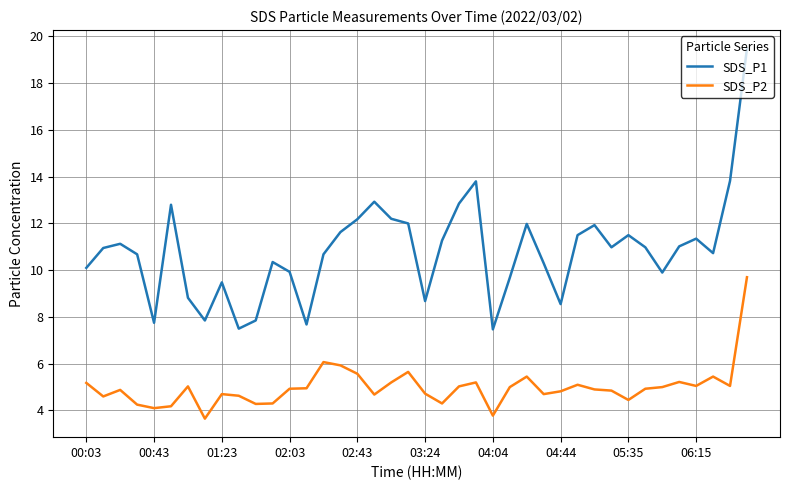

List the series in order of their overall mean, lowest first.

SDS_P2, SDS_P1